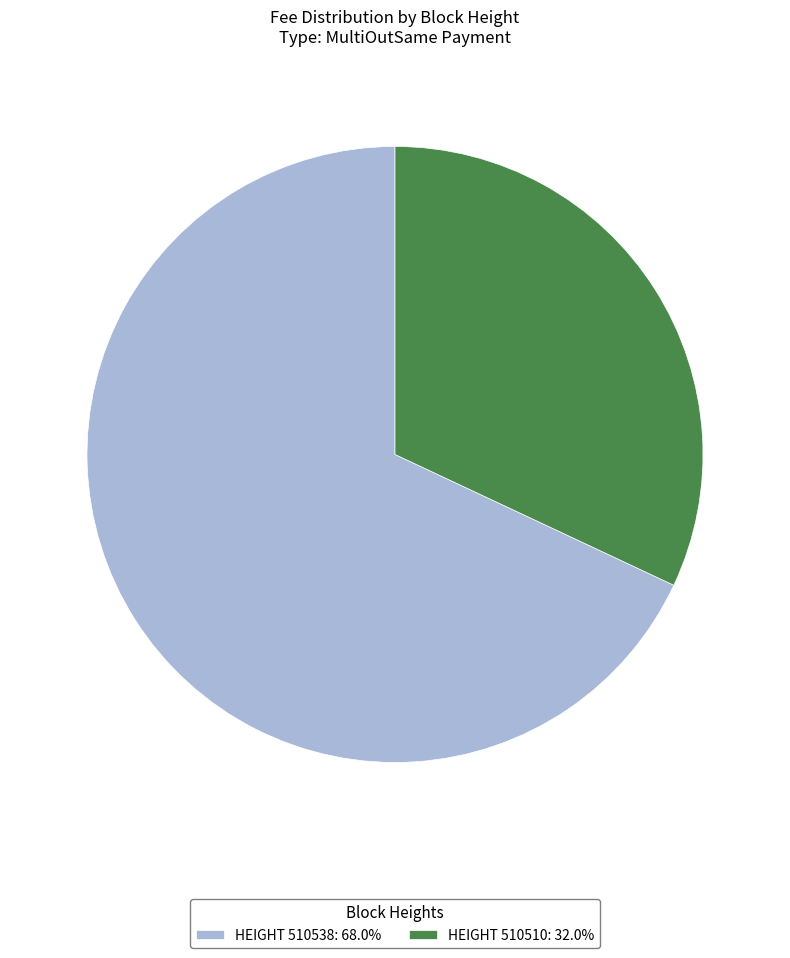

Do HEIGHT 510510: 32.0% and HEIGHT 510538: 68.0% together represent more than half of the pie?

Yes